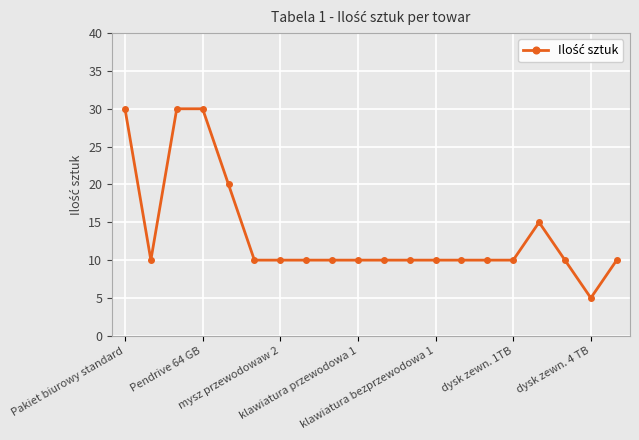

What is the minimum value shown in the chart?

5